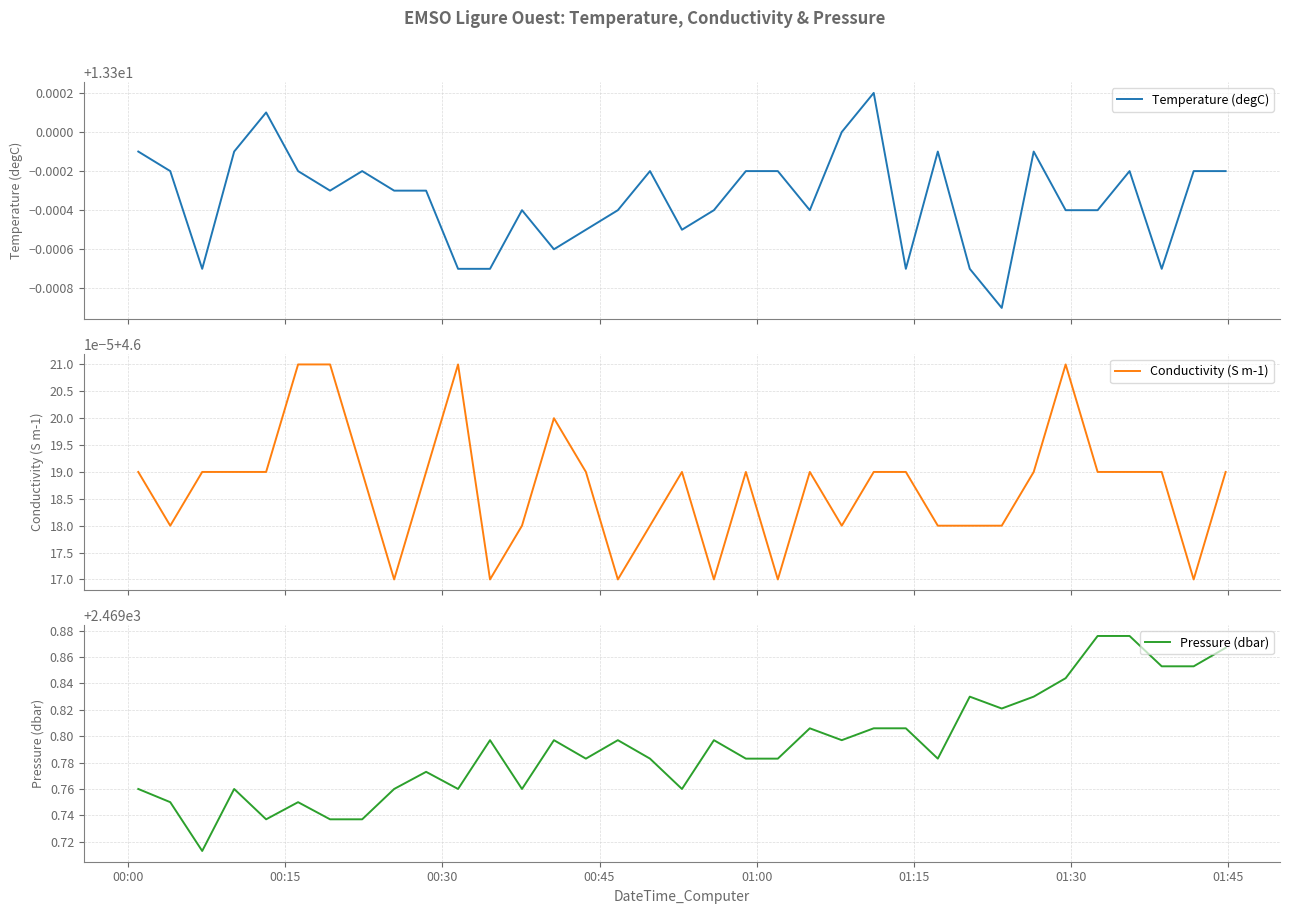

In Temperature (degC), how many points are higher than both neighbors (excluding endpoints)?

8